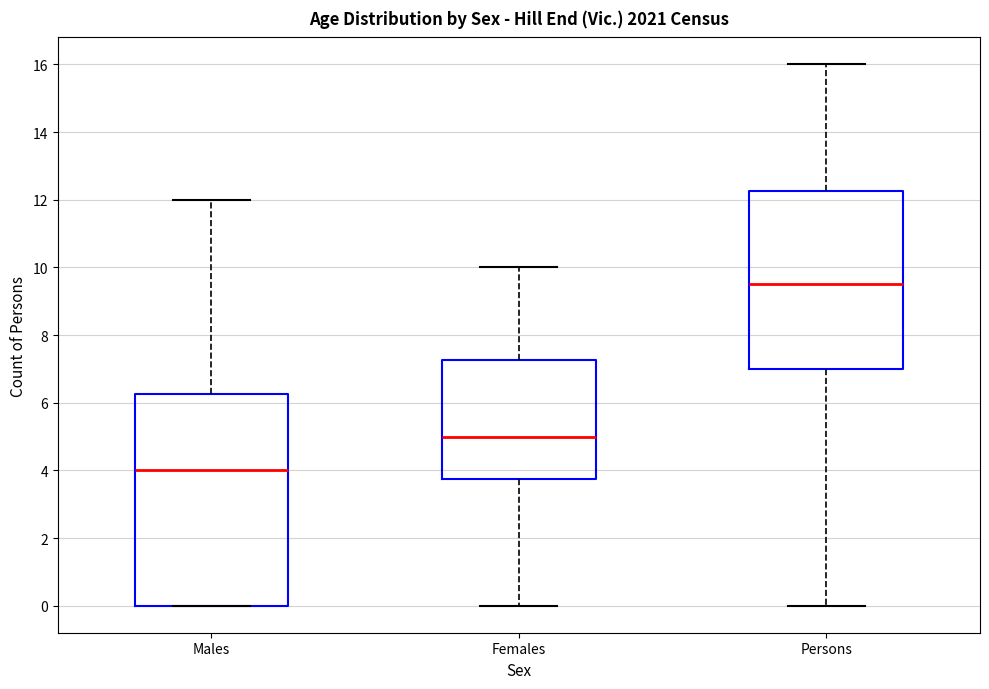

Where does the median line of the box for Females sit on the y-axis? The values are not printed on the chart, so give them approximately, as read against the axis.

5.0